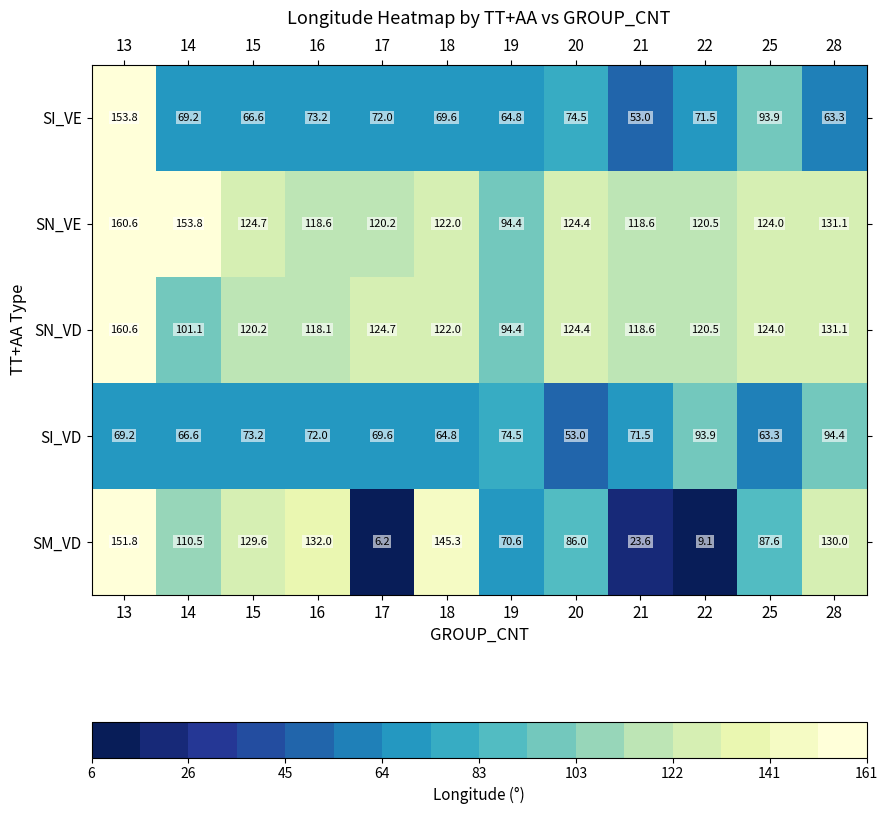

Is it true that SN_VE equals 39.0 at 21?

False